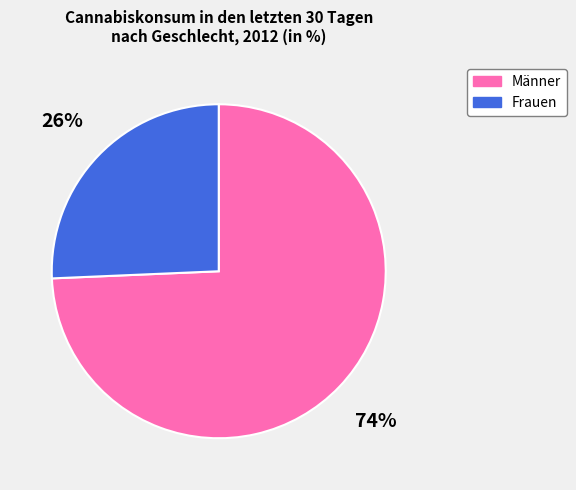

Which category accounts for the majority?

Männer